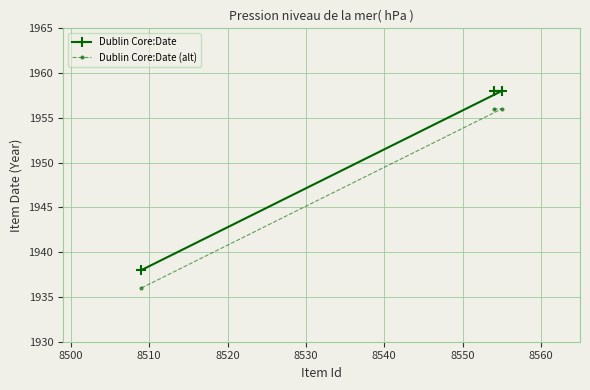

Does the chart have visible grid lines?

Yes